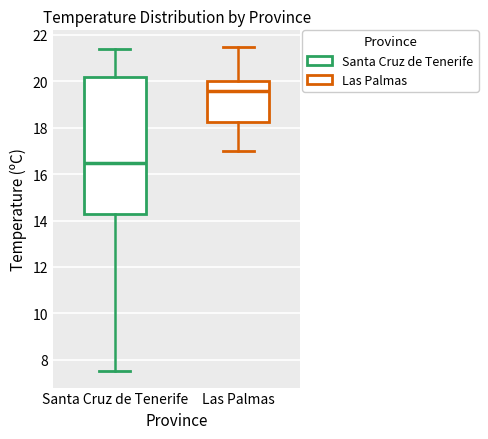

Where does the median line of the box for Santa Cruz de Tenerife sit on the y-axis? The values are not printed on the chart, so give them approximately, as read against the axis.

16.6